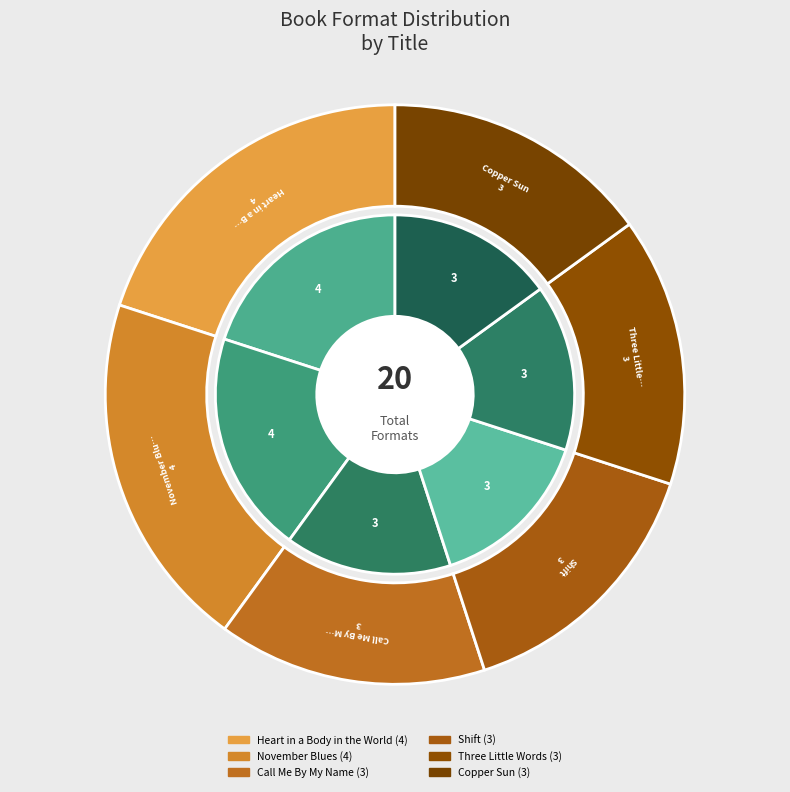

Rank the categories by value from lowest to highest.

Call Me By My Name, Shift, Three Little Words, Copper Sun, Heart in a Body in the World, November Blues